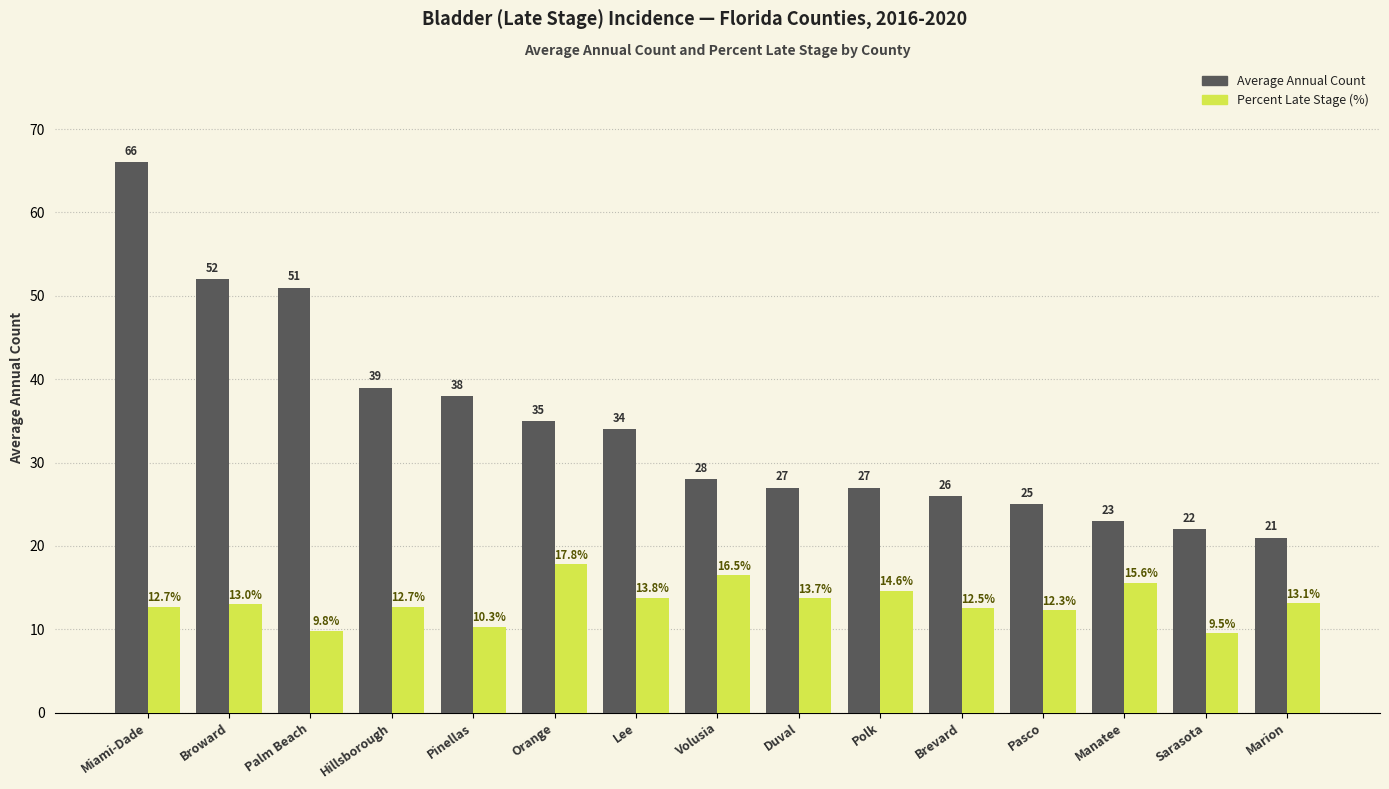

How many distinct data groups are displayed?

2